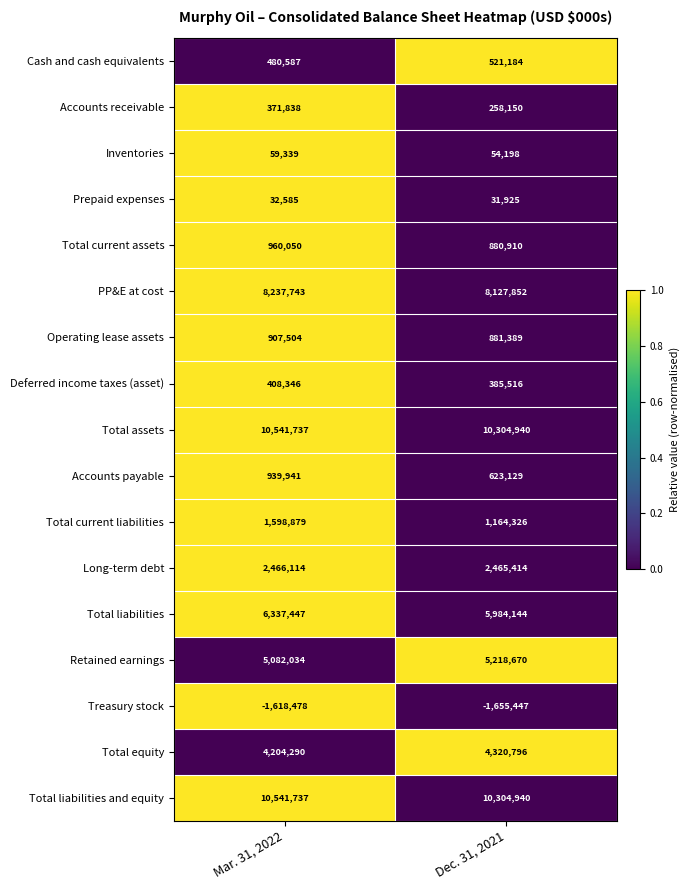

At which category is the sum across all series the highest?

Mar. 31, 2022